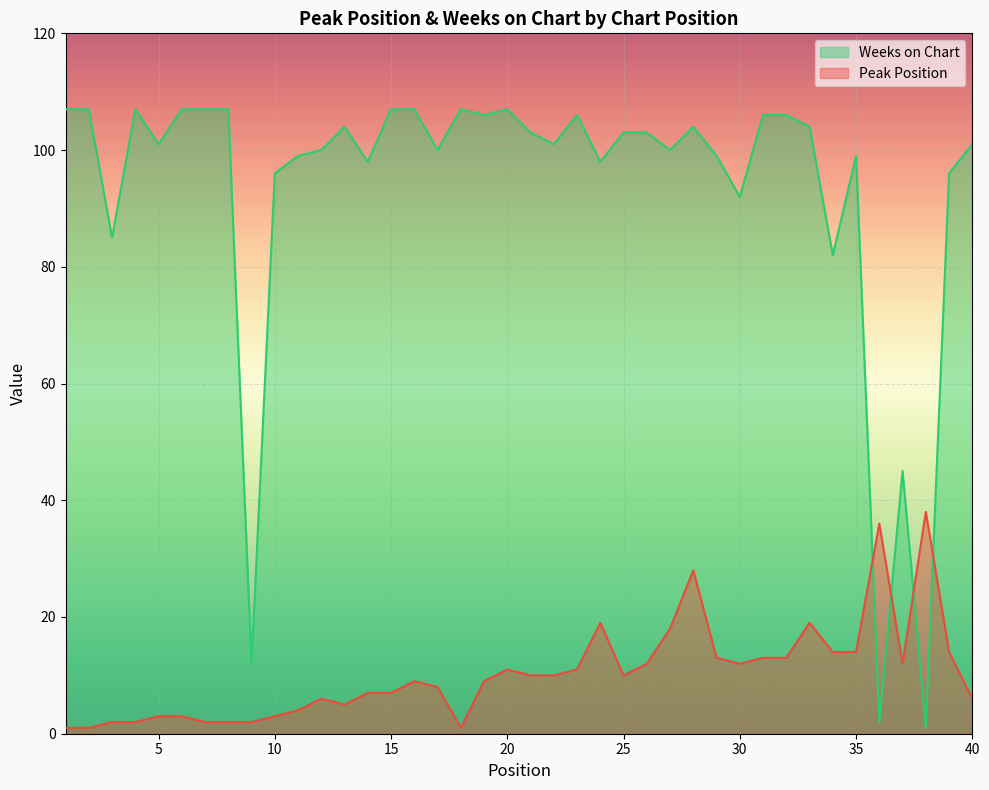

Reading left to right, extract all data points from this chart.

Peak Position: 1	1	2	2	3	3	2	2	2	3	4	6	5	7	7	9	8	1	9	11	10	10	11	19	10	12	18	28	13	12	13	13	19	14	14	36	12	38	14	6
Weeks on Chart: 107	107	85	107	101	107	107	107	12	96	99	100	104	98	107	107	100	107	106	107	103	101	106	98	103	103	100	104	99	92	106	106	104	82	99	2	45	1	96	101